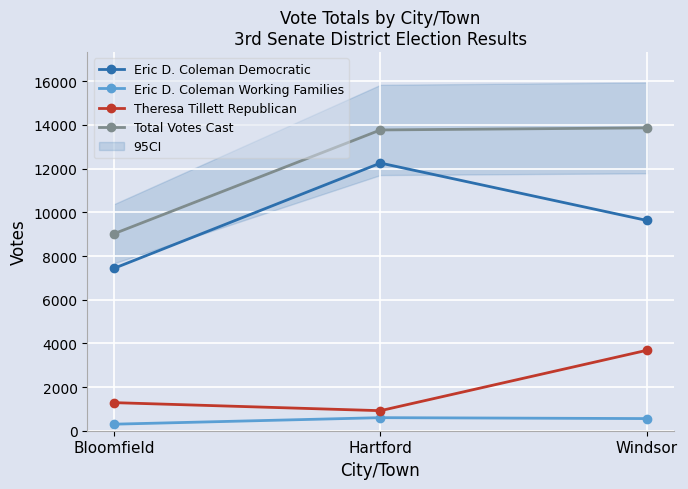

Rank the categories by Eric D. Coleman Working Families value from lowest to highest.

Bloomfield, Windsor, Hartford